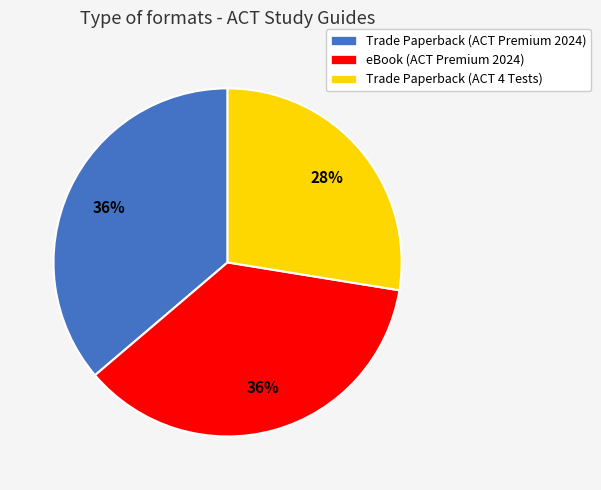

The Trade Paperback (ACT Premium 2024) slice represents 47% of the pie. True or false?

False